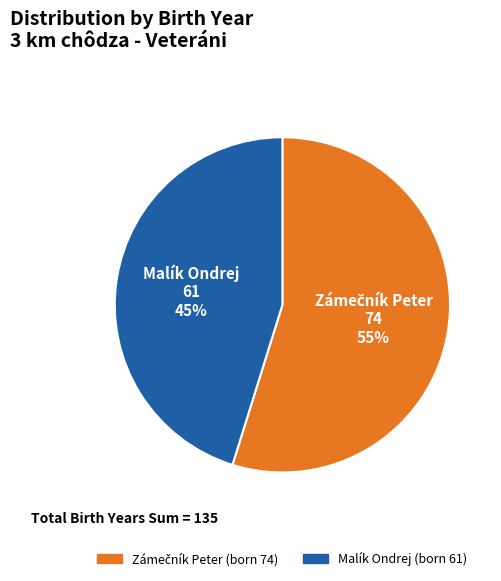

Is Malík Ondrej the majority of the pie?

No